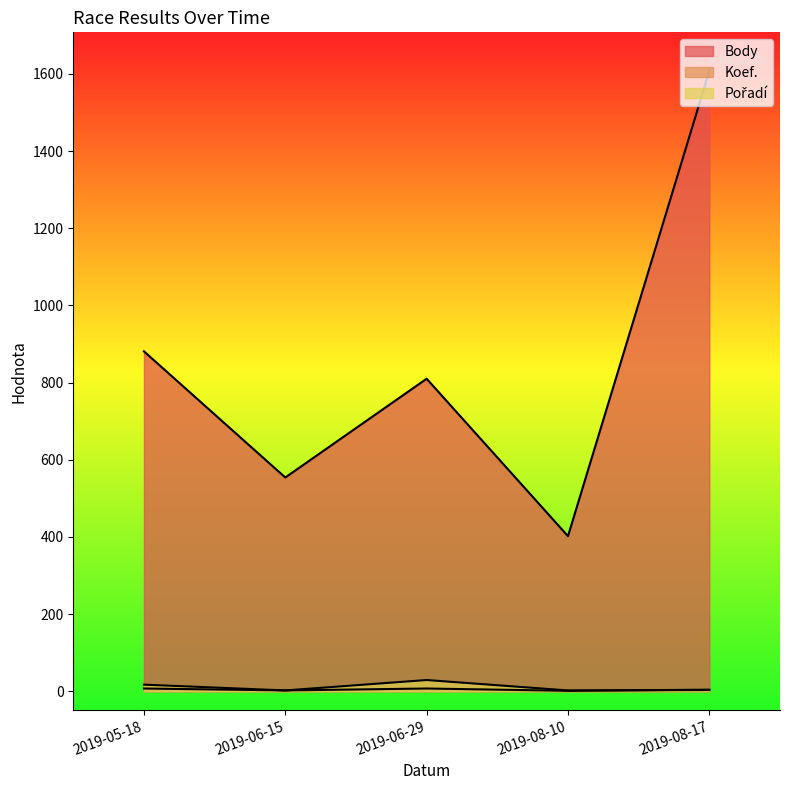

How many data points in Pořadí are above 3?

2